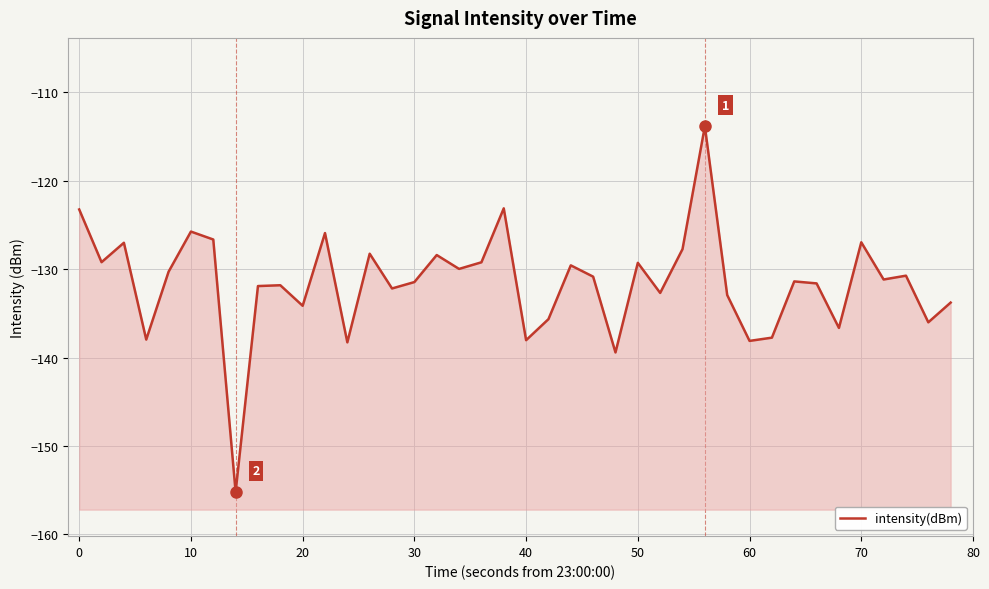

True or false: there are more than 0 points higher than both neighbors.

True